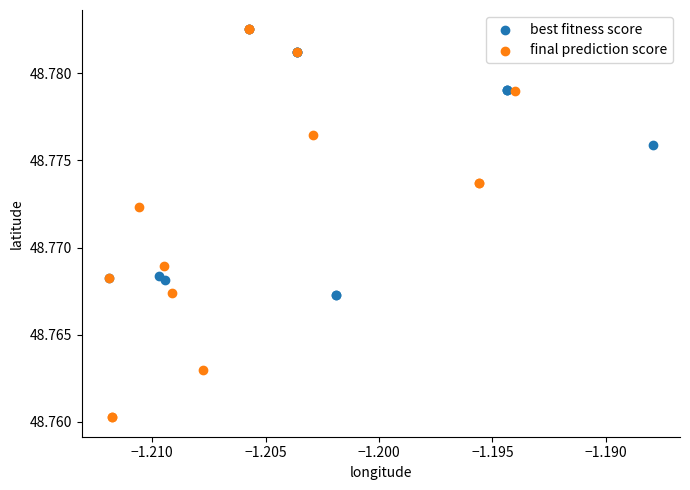

Which series has the largest Y range (max minus min)?

final prediction score